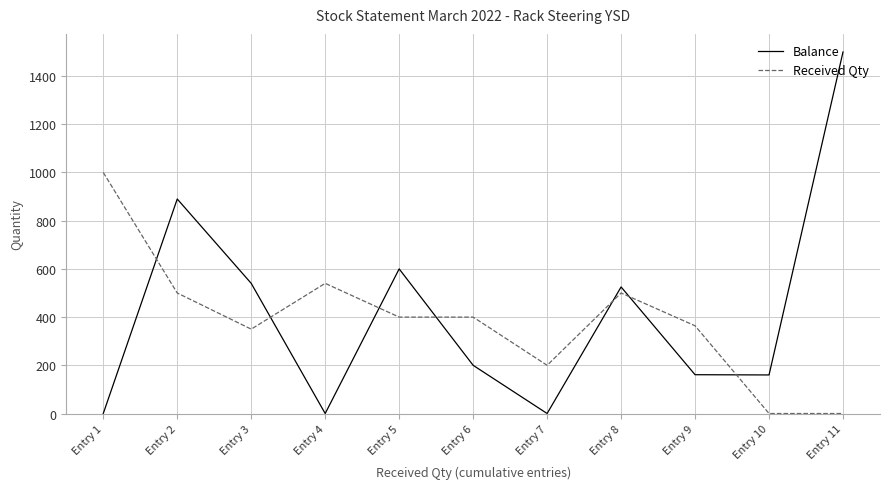

Which series has the widest spread of values?

Balance